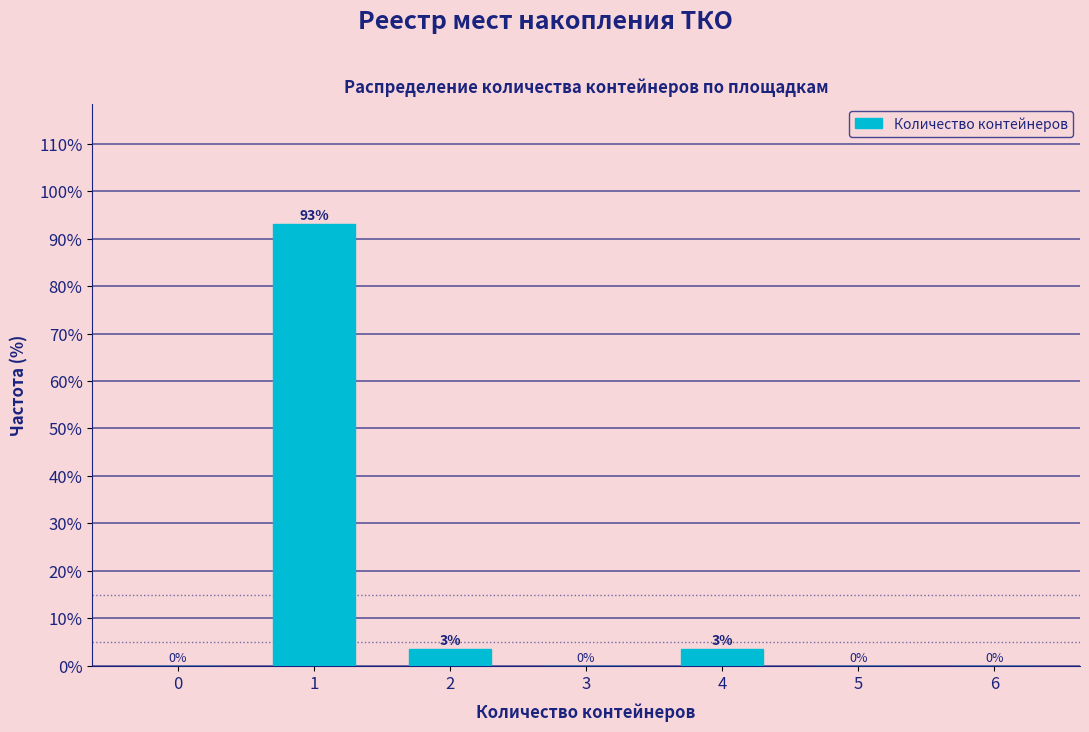

The value at 3 is -33.0. True or false?

False